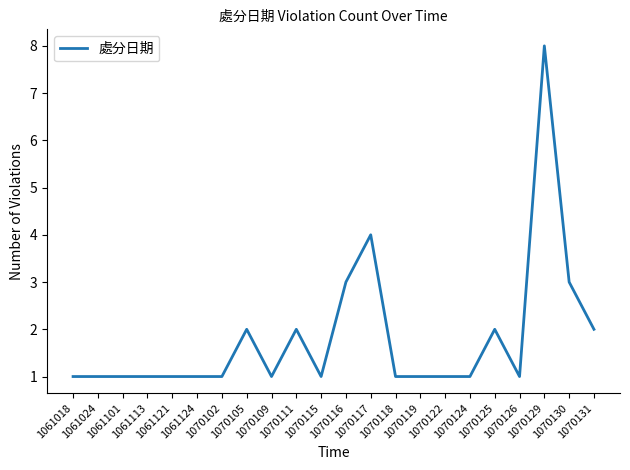

Reading right to left, what are all the values shown in this chart?

1070131=2	1070130=3	1070129=8	1070126=1	1070125=2	1070124=1	1070122=1	1070119=1	1070118=1	1070117=4	1070116=3	1070115=1	1070111=2	1070109=1	1070105=2	1070102=1	1061124=1	1061121=1	1061113=1	1061101=1	1061024=1	1061018=1